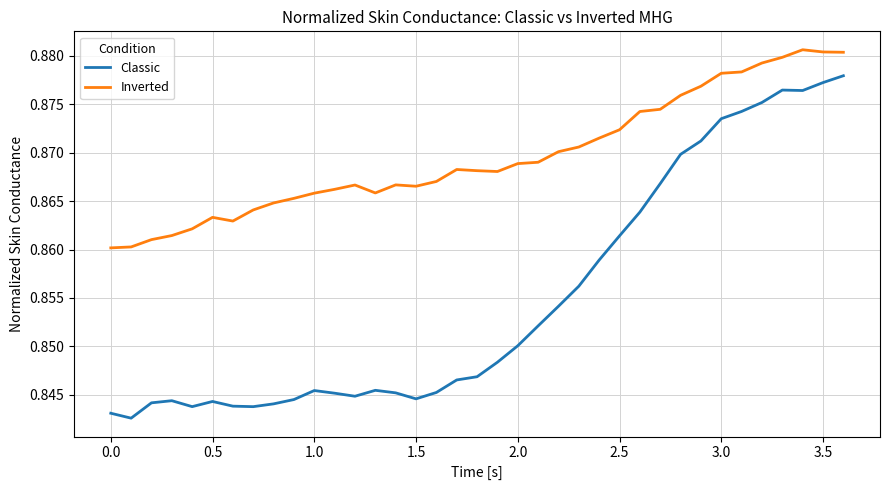

How many series are shown in this chart?

2